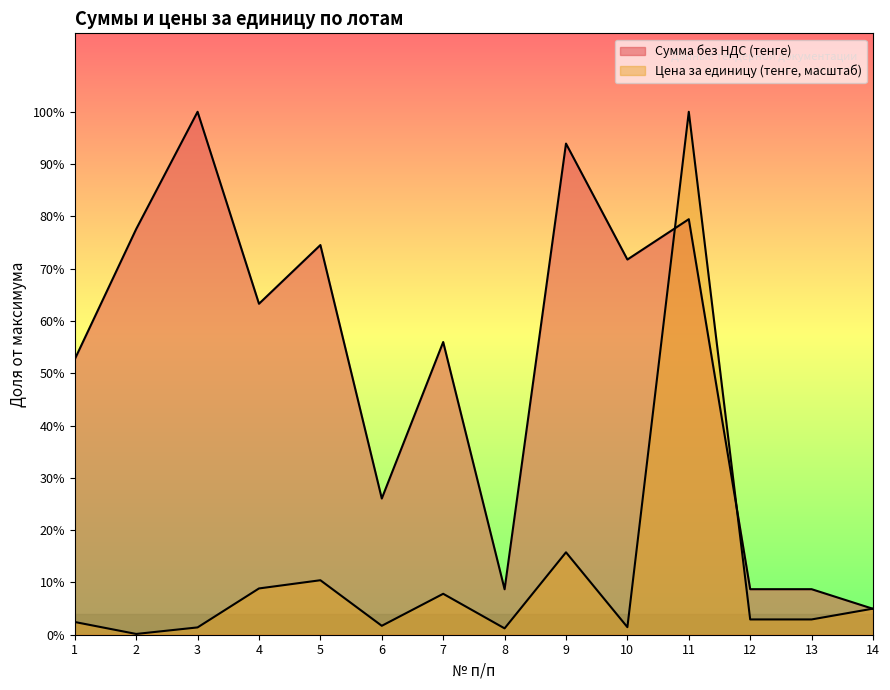

What is the difference between the maximum and second lowest values in the Сумма без НДС (тенге) series?

14000040.0